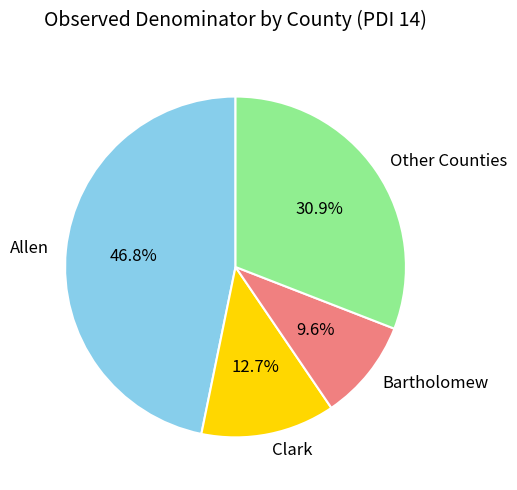

How many segments does this pie chart have?

4